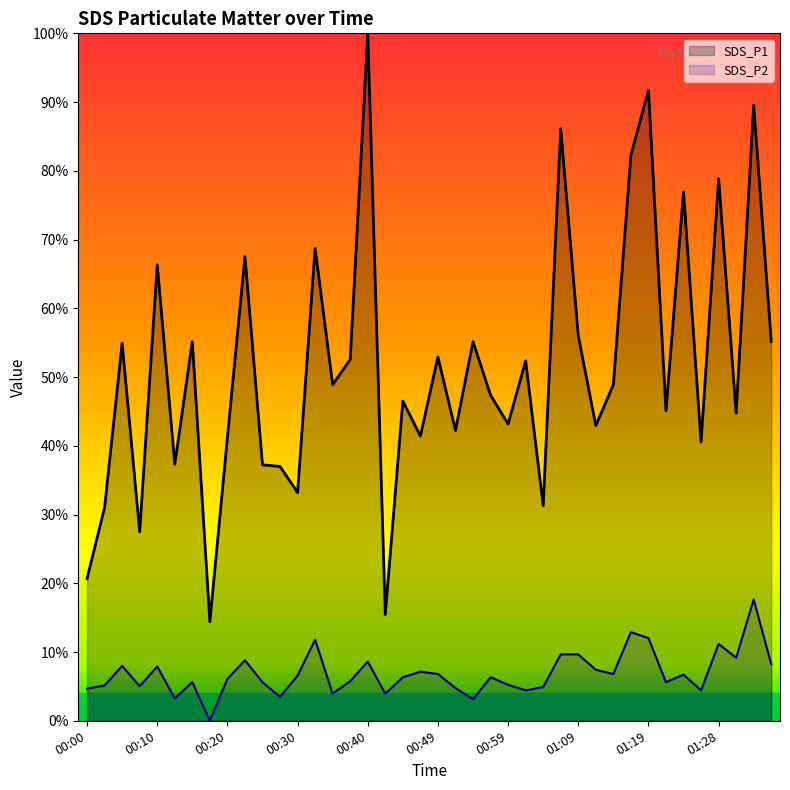

The SDS_P1 series shows 0.6 at 00:54. True or false?

True